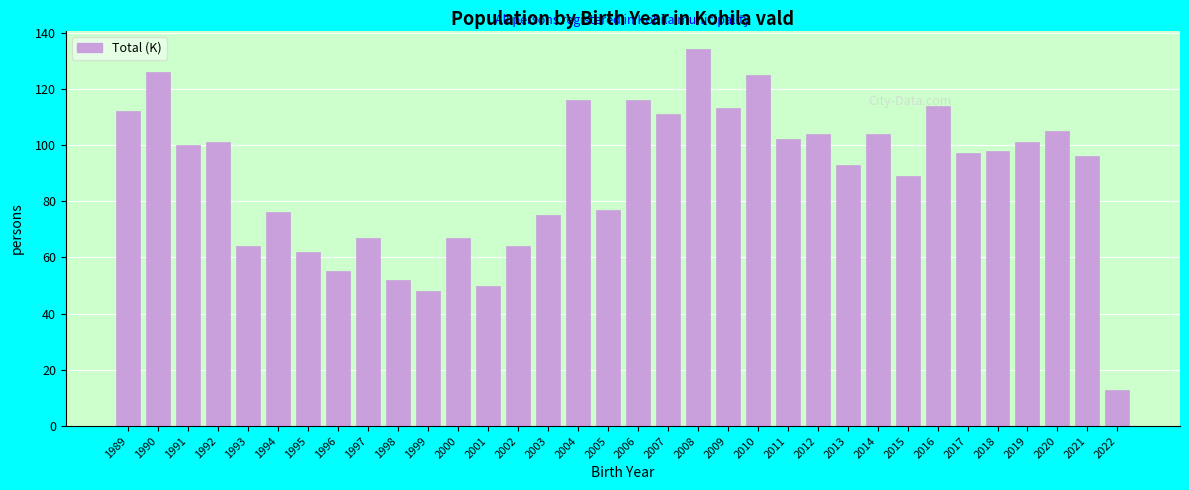

What is the value of the 23rd bar from the left?

102